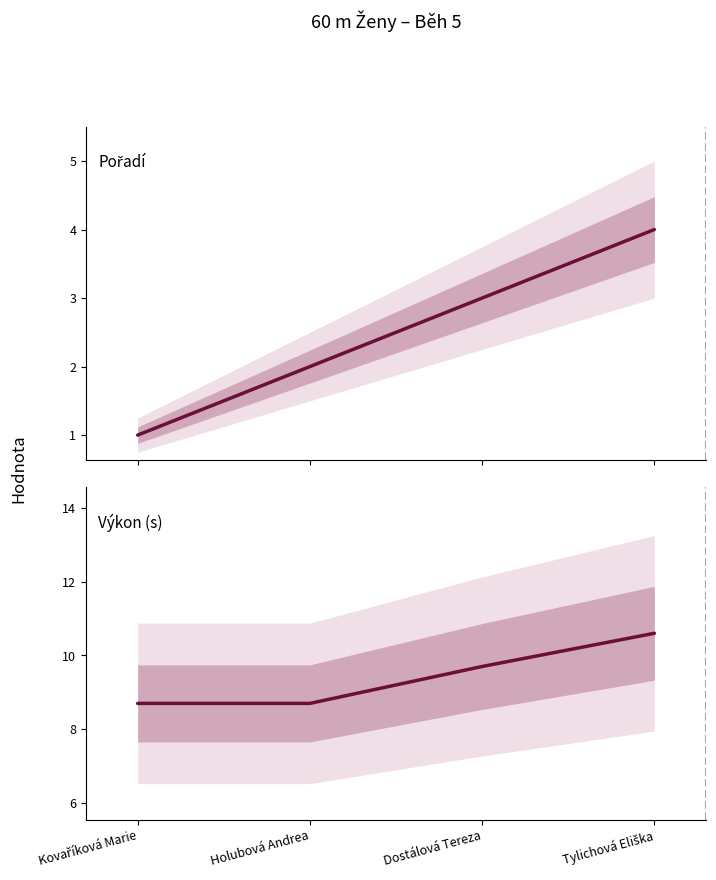

True or false: Výkon has a value of 8.7 at Holubová Andrea.

True